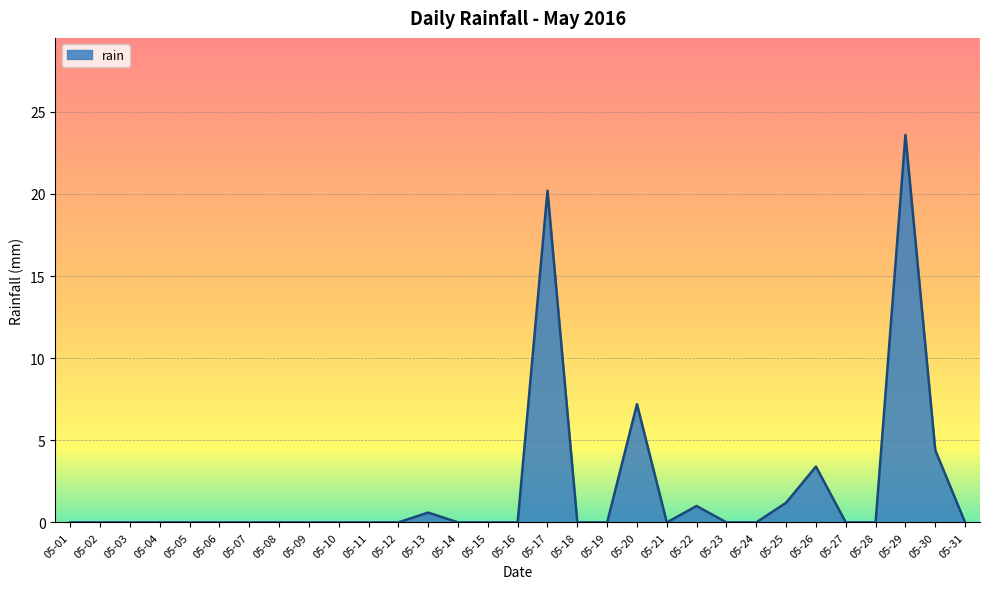

Is it true that the value at 05-31 is 0.0?

True